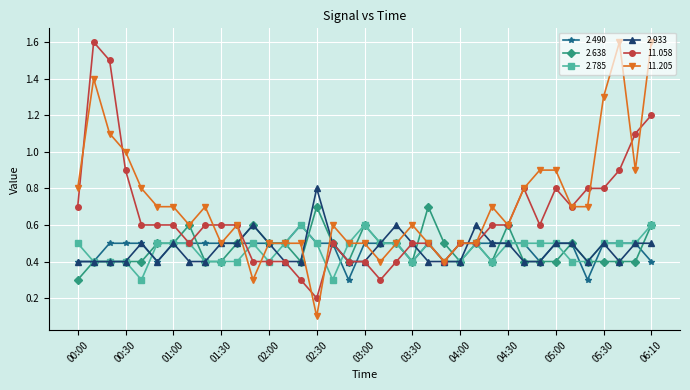

Which series has the largest total across all categories?

11.205